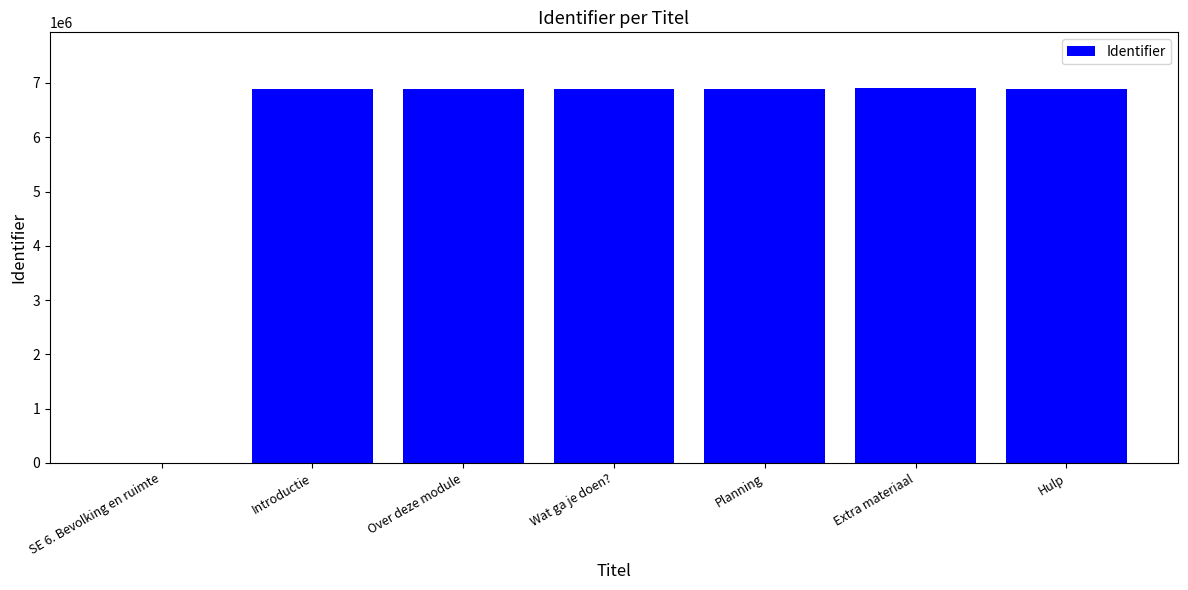

Which has a higher value, SE 6. Bevolking en ruimte or Introductie?

Introductie